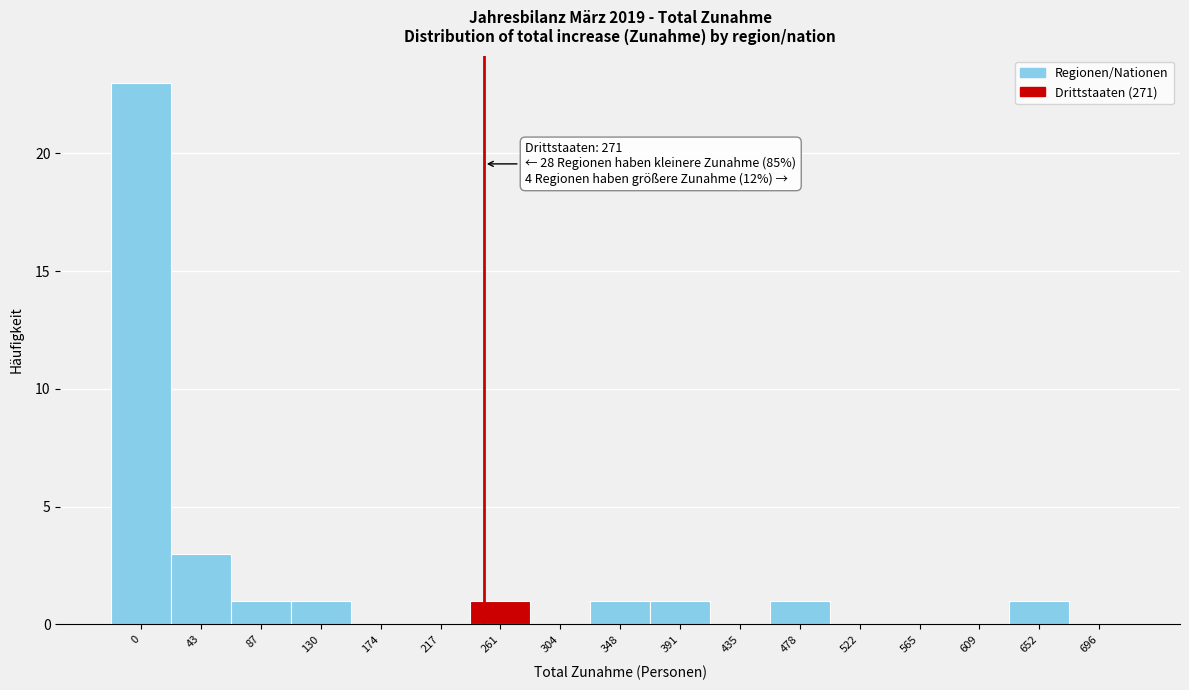

Reading left to right, transcribe all the data shown in this chart.

0=23	43=3	87=1	130=1	174=0	217=0	261=1	304=0	348=1	391=1	435=0	478=1	522=0	565=0	609=0	652=1	696=0